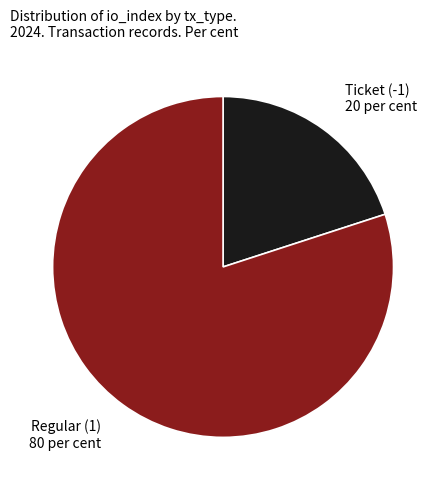

Which category has the smallest portion of the pie?

Ticket (-1)